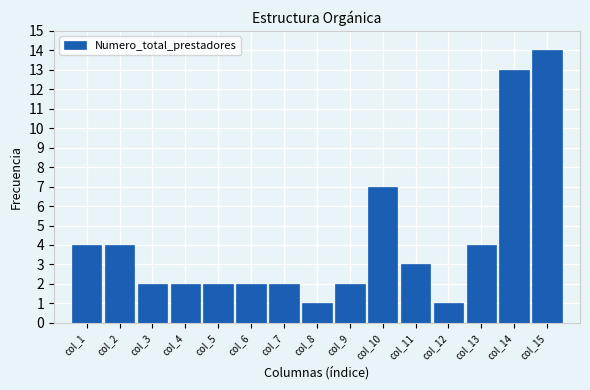

Reading left to right, transcribe all the data shown in this chart.

col_1=4	col_2=4	col_3=2	col_4=2	col_5=2	col_6=2	col_7=2	col_8=1	col_9=2	col_10=7	col_11=3	col_12=1	col_13=4	col_14=13	col_15=14